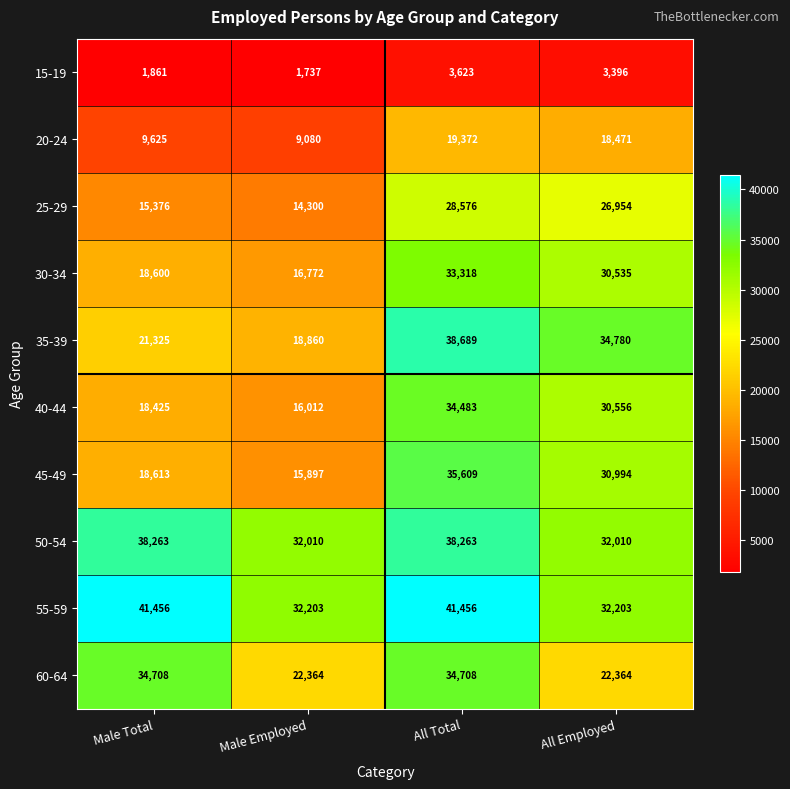

Is it true that 45-49 equals 7524 at Male Total?

False